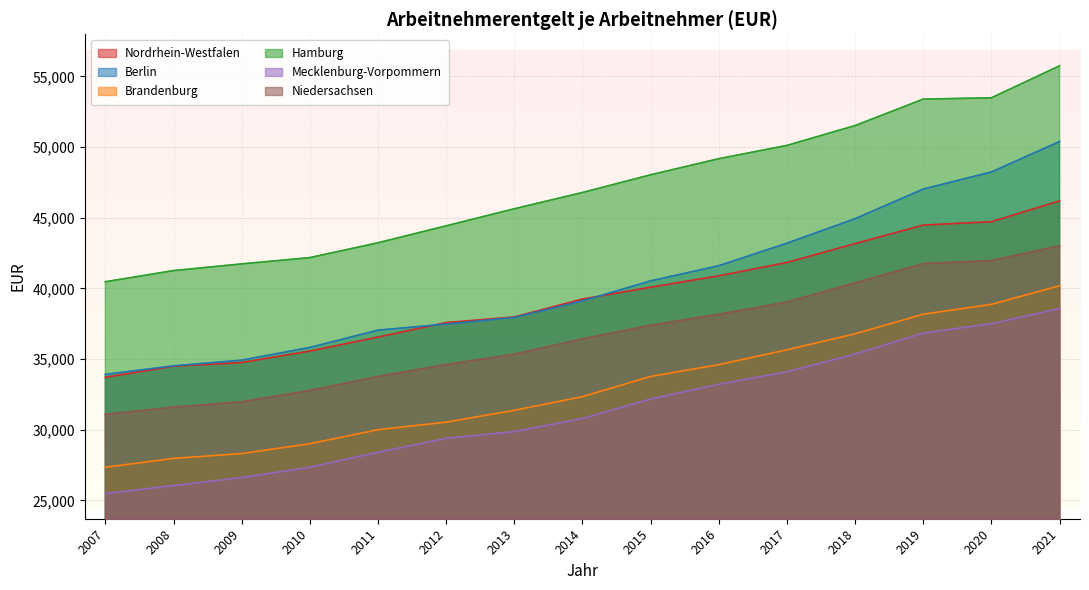

What is the difference between the maximum and second lowest values in the Berlin series?

15876